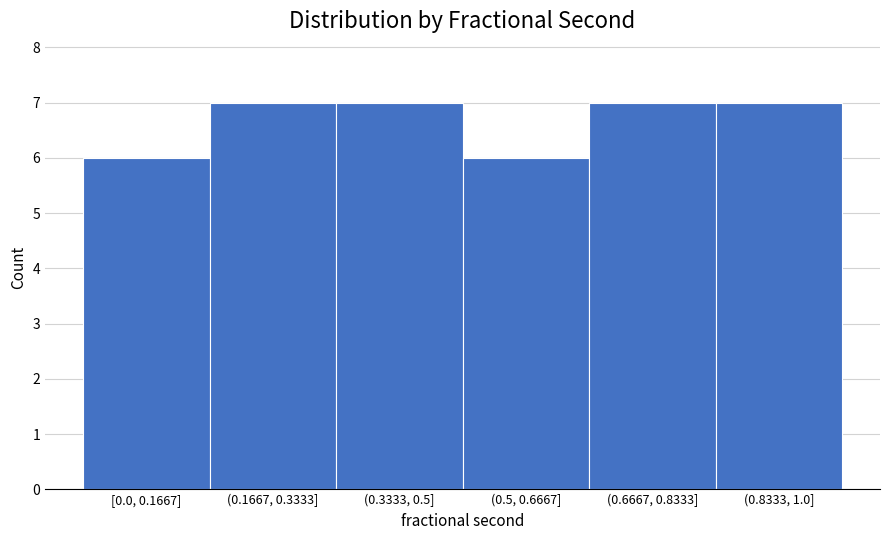

Reading left to right, transcribe all the data shown in this chart.

[0.0, 0.1667]=6	(0.1667, 0.3333]=7	(0.3333, 0.5]=7	(0.5, 0.6667]=6	(0.6667, 0.8333]=7	(0.8333, 1.0]=7